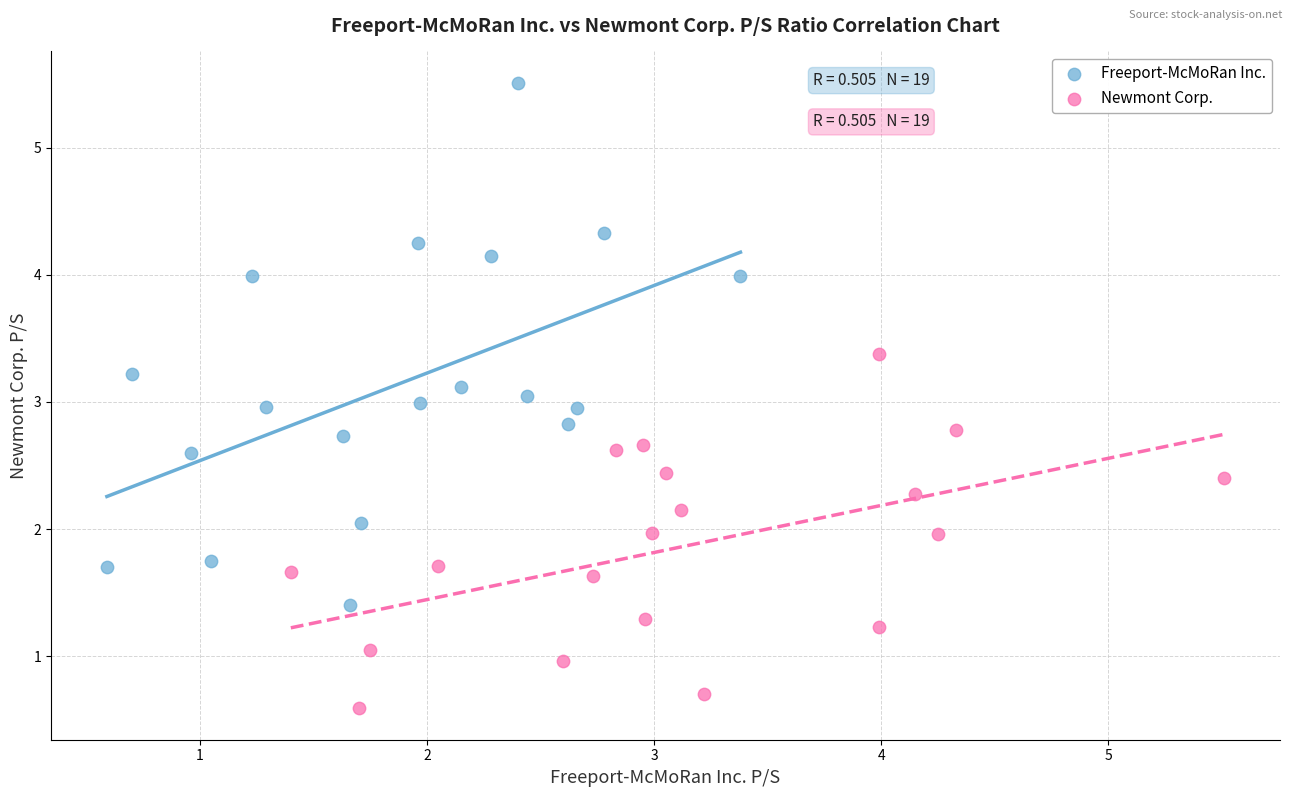

What are all the series names shown in the legend?

Freeport-McMoRan Inc., Newmont Corp.